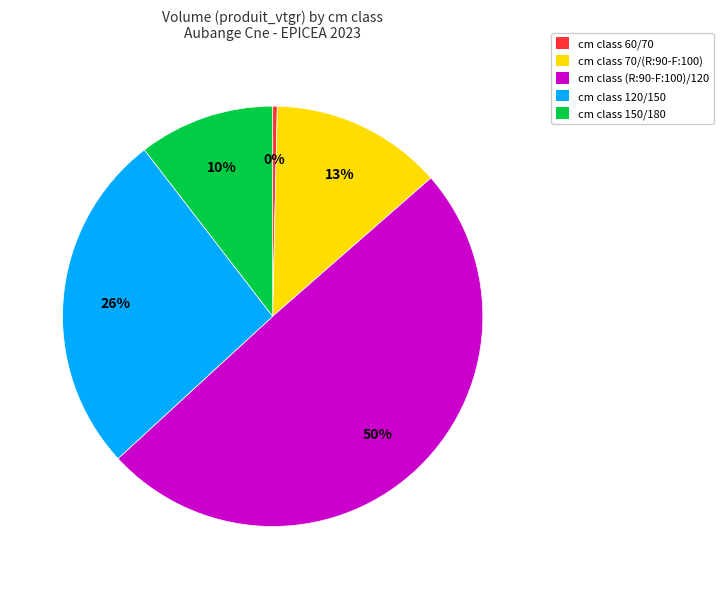

True or false: cm class (R:90-F:100)/120 accounts for 50% of the total.

True